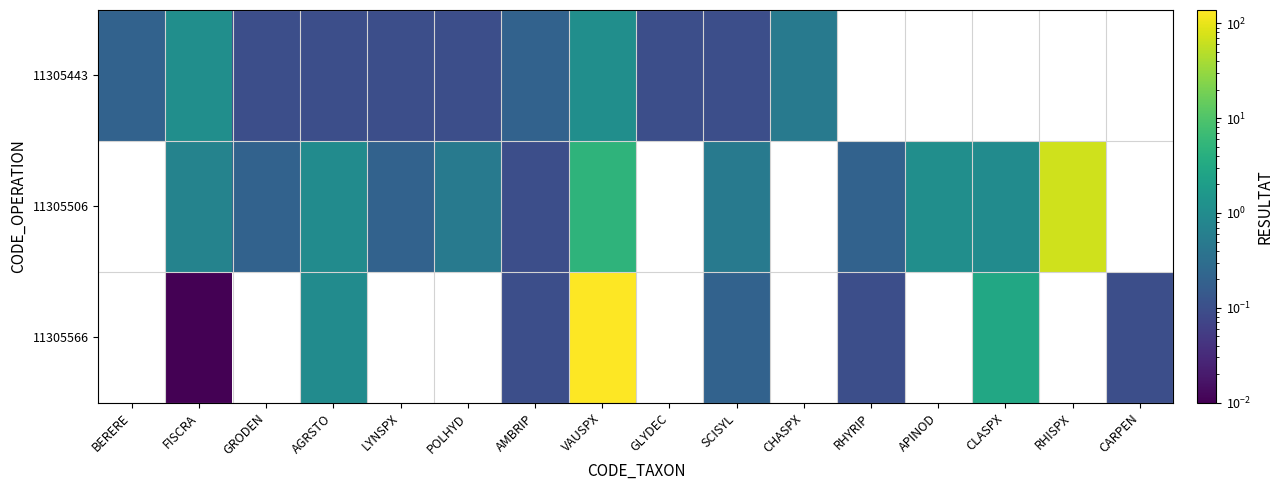

What is the spread (max minus min) of values at FISCRA?

1.1